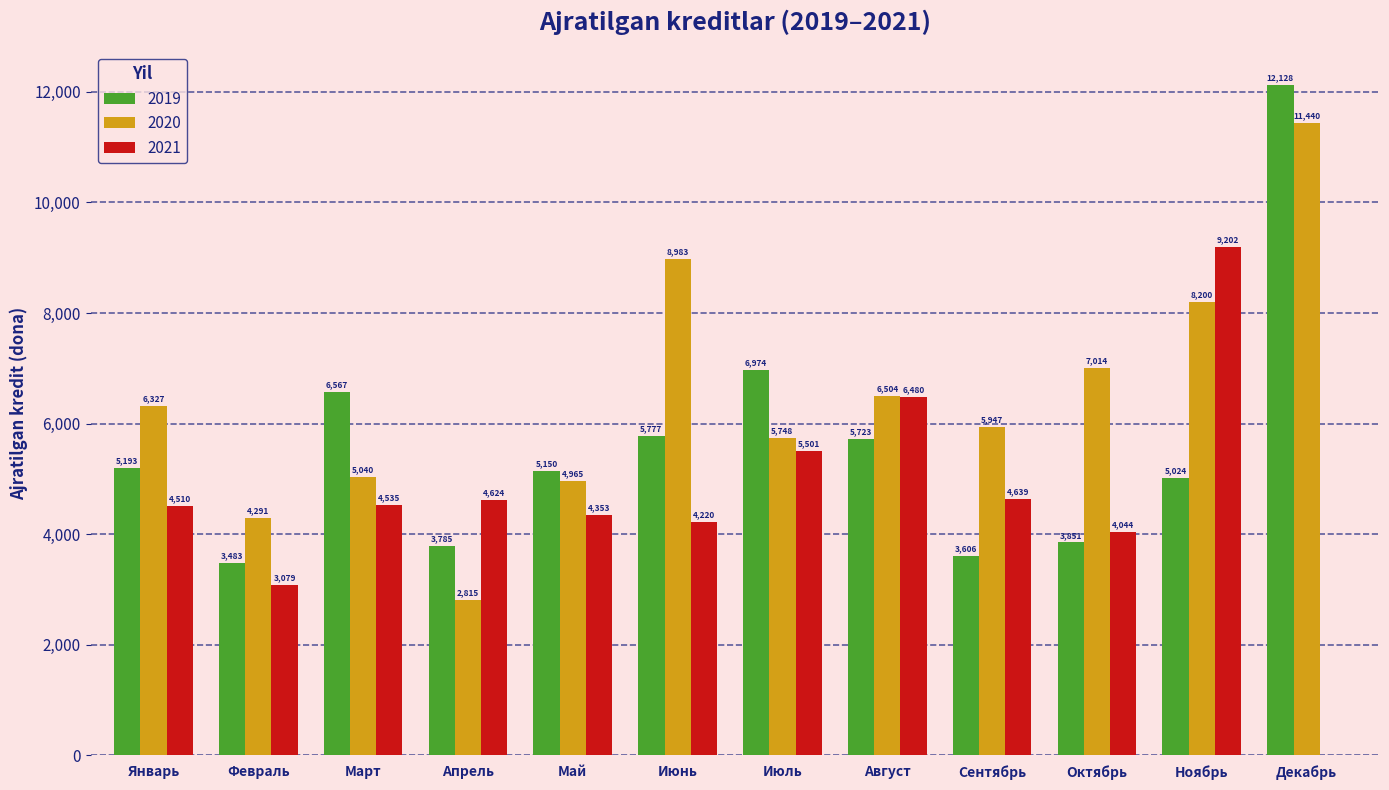

Is it true that 2020 equals 2470 at Ноябрь?

False